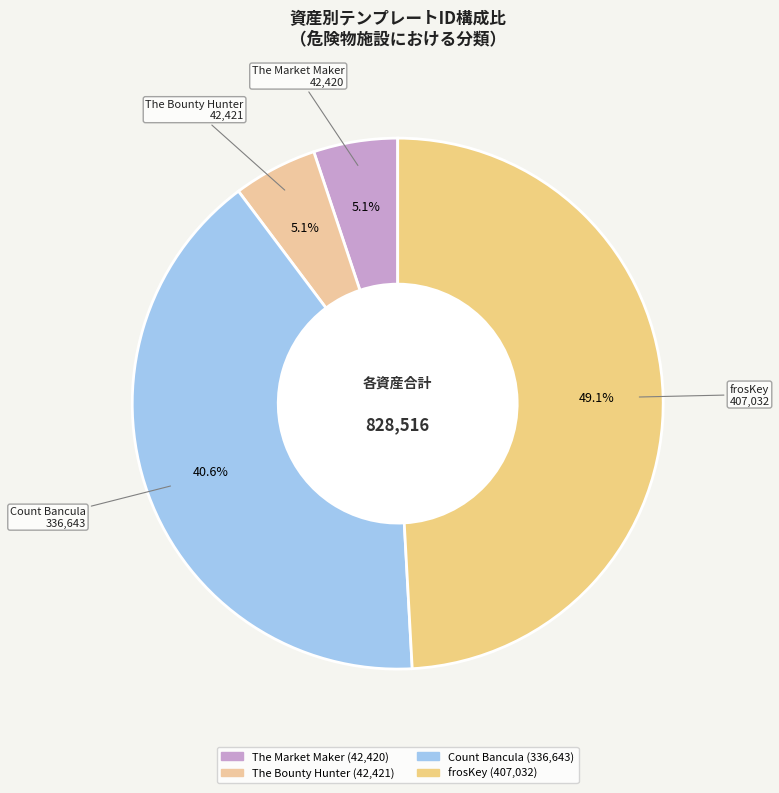

What is the largest slice in the pie chart?

frosKey